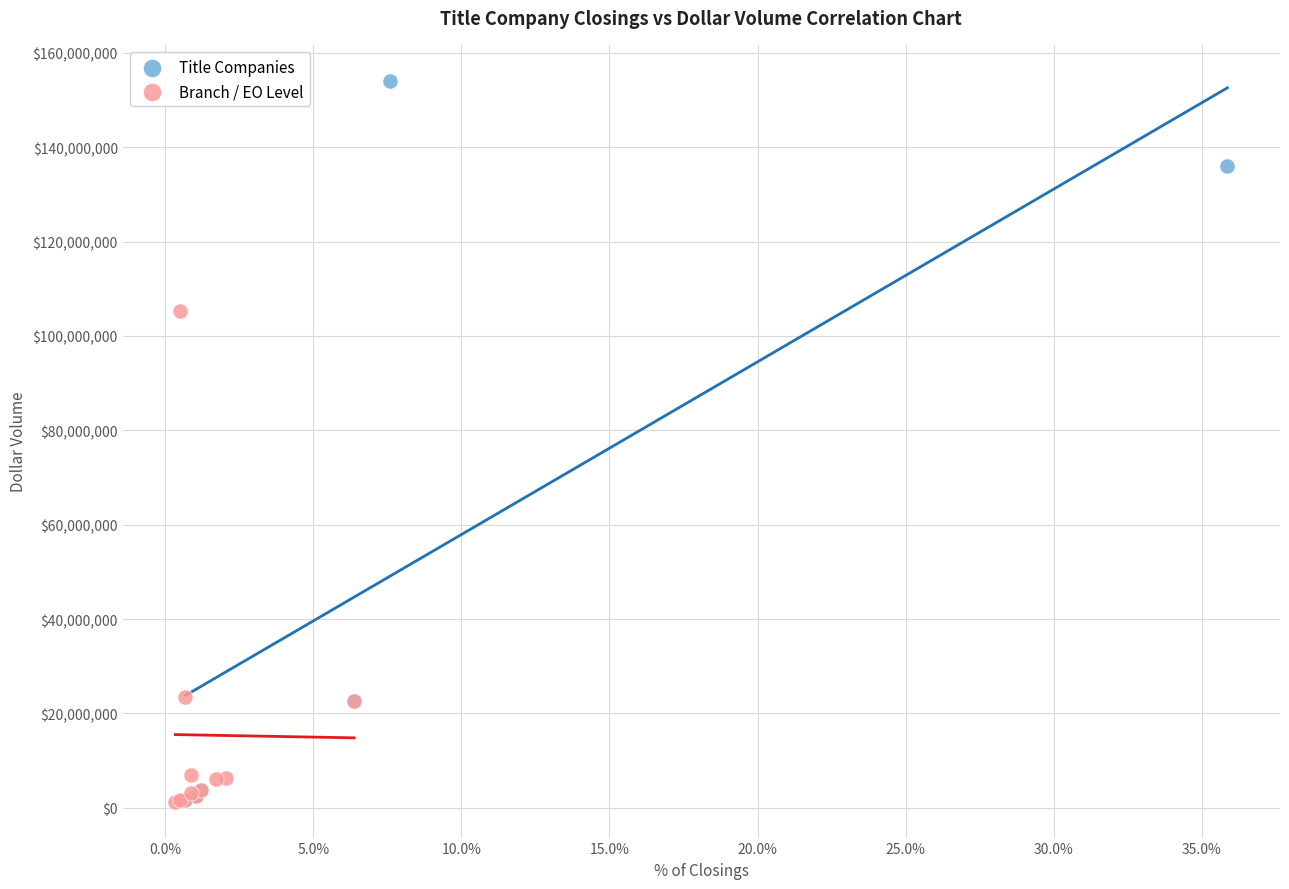

Which series has the largest Y range (max minus min)?

Title Companies